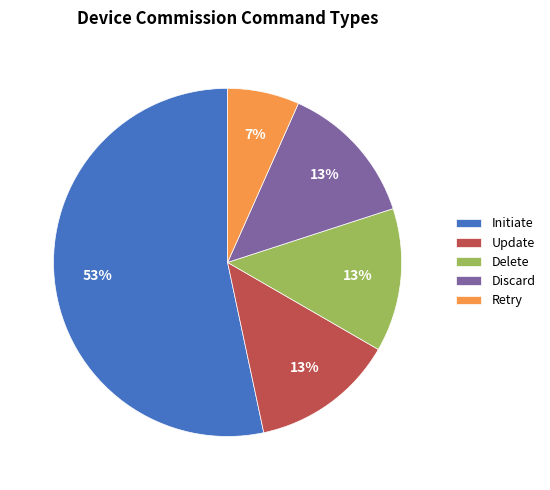

Which slice represents more than half of the pie?

Initiate